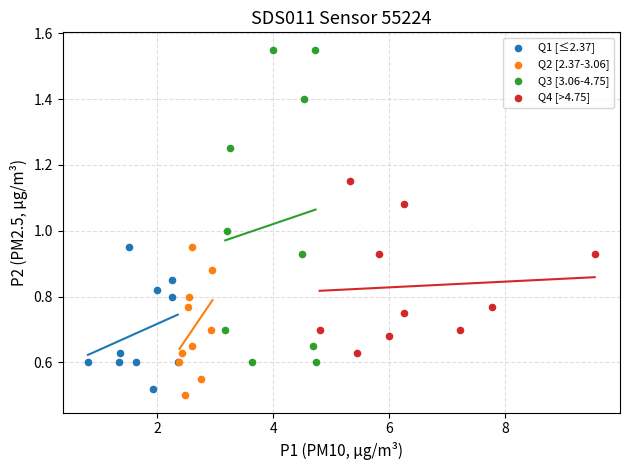

Which series reaches the maximum Y coordinate?

Q3 [3.06-4.75]